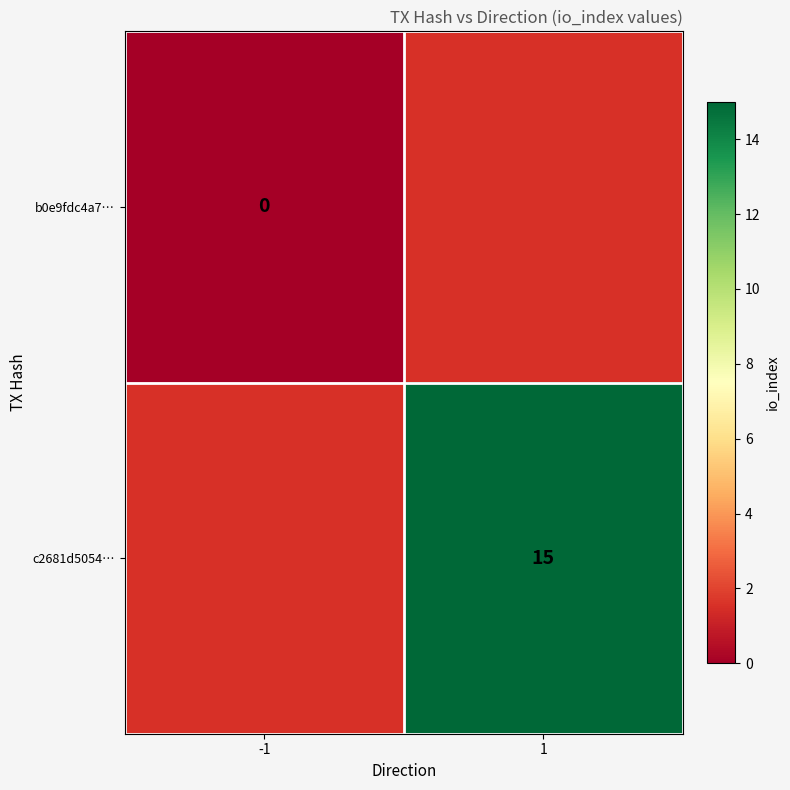

Is it true that c2681d5054… equals 7 at 1?

False